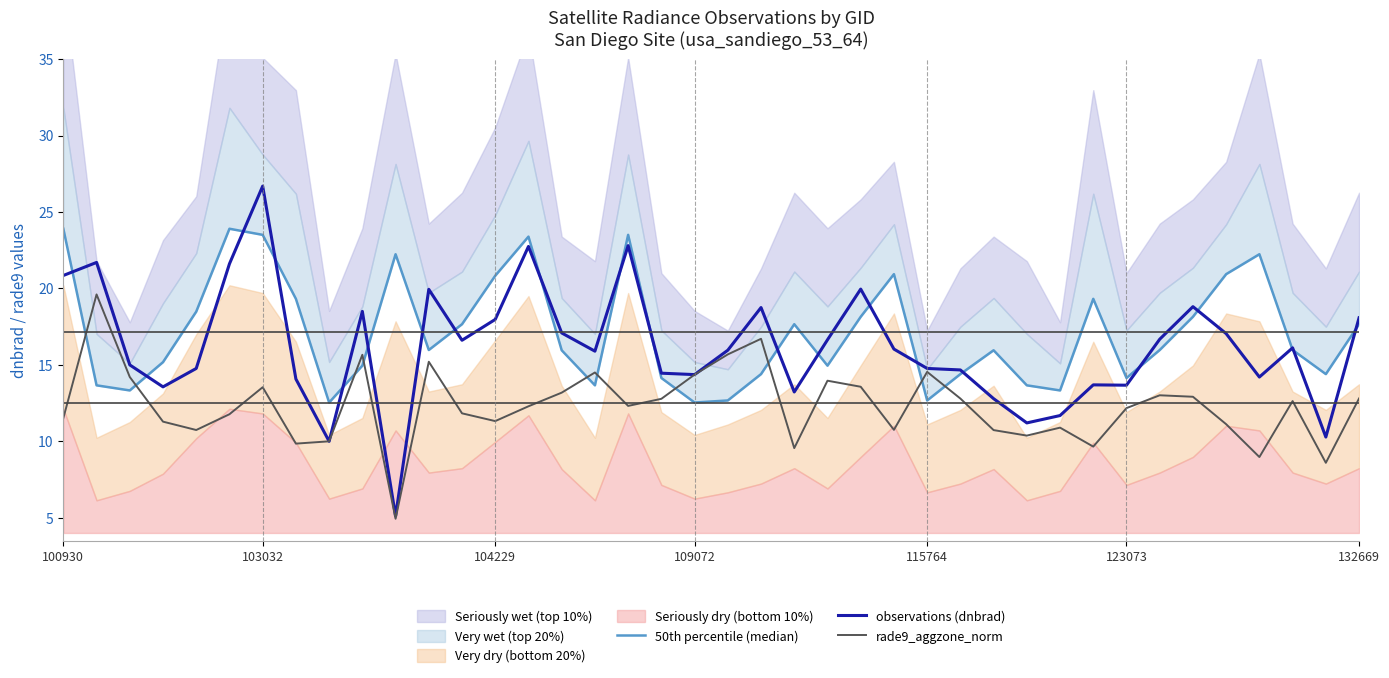

True or false: observations (dnbrad) and rade9_aggzone_norm intersect in this chart.

False